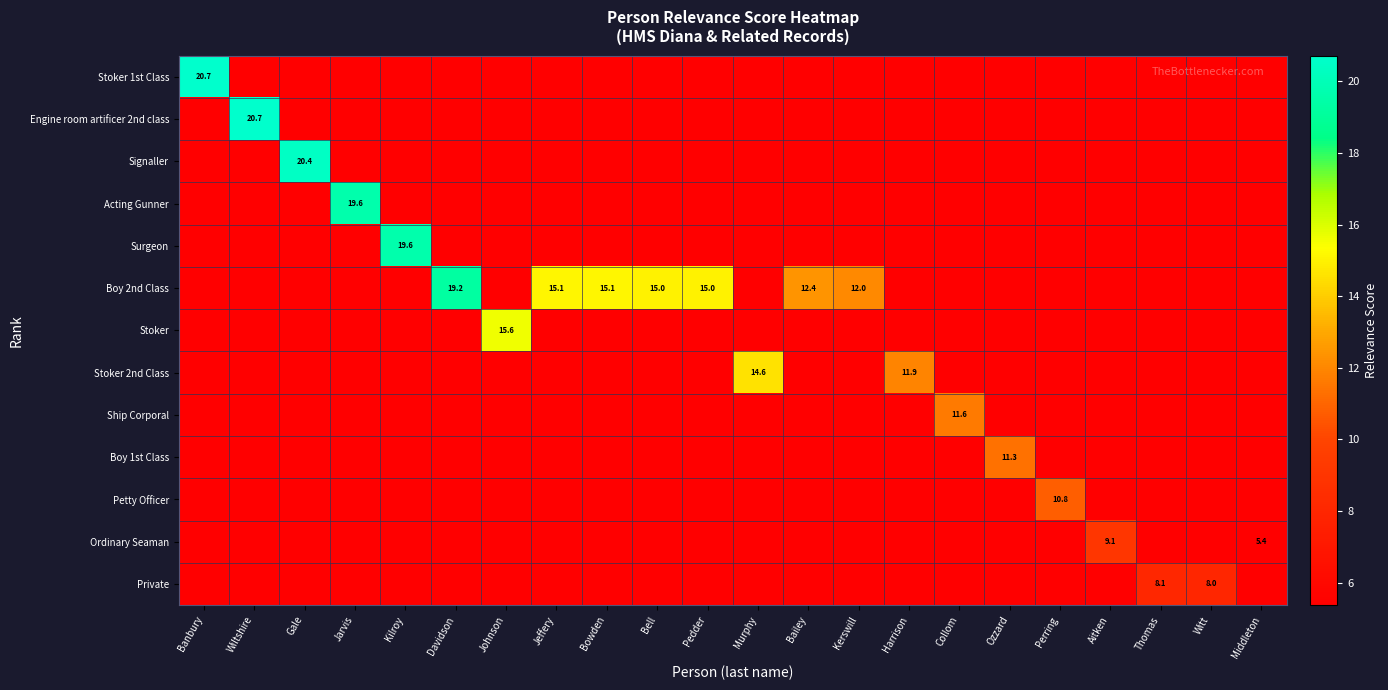

At how many categories does at least one series exceed 0?

22